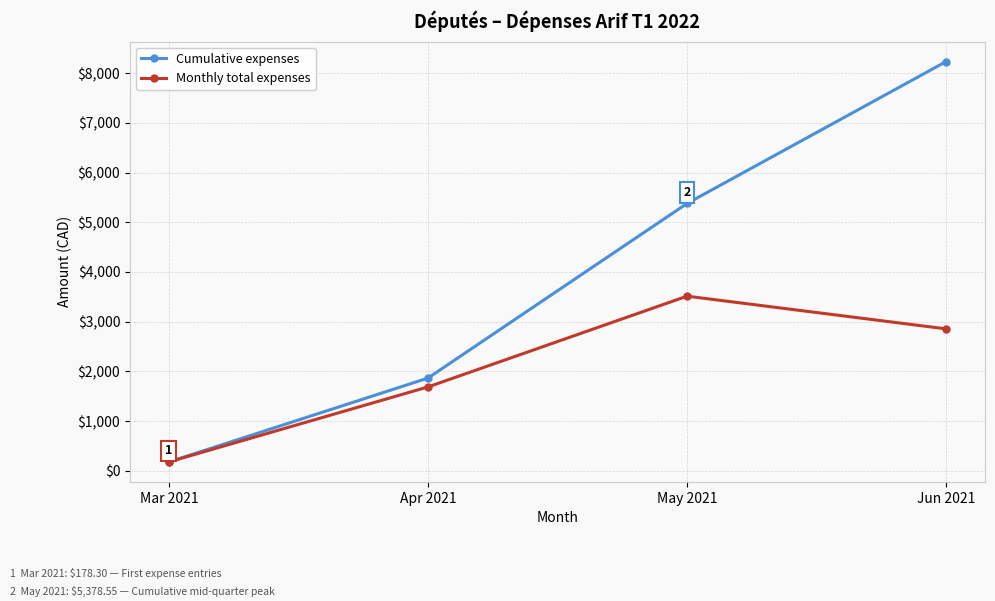

What value does the Cumulative expenses series have at Mar 2021?

178.3